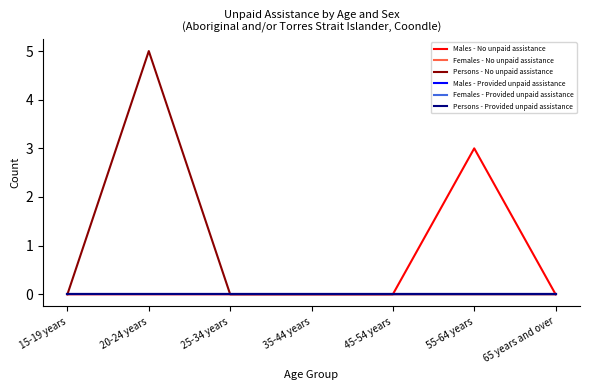

At 35-44 years, list the series in order from largest to smallest.

Males - No unpaid assistance, Females - No unpaid assistance, Persons - No unpaid assistance, Males - Provided unpaid assistance, Females - Provided unpaid assistance, Persons - Provided unpaid assistance